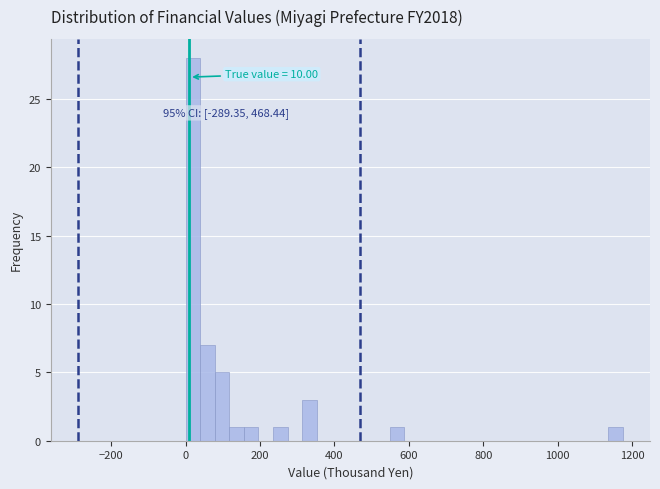

Read against the x-axis, roughly where is the centre of the tallest bar?

20